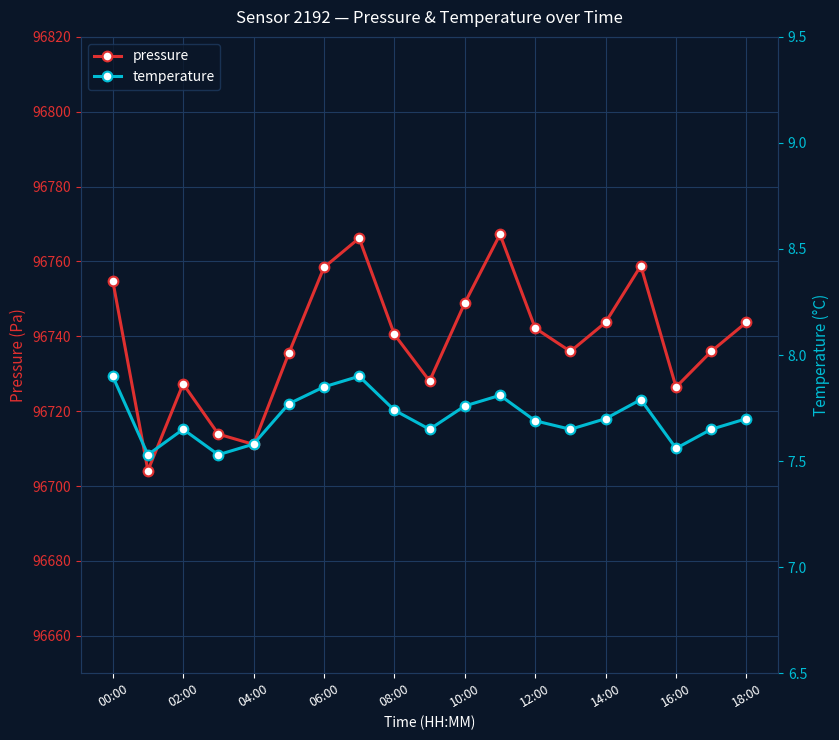

How many lines are shown in the chart?

2